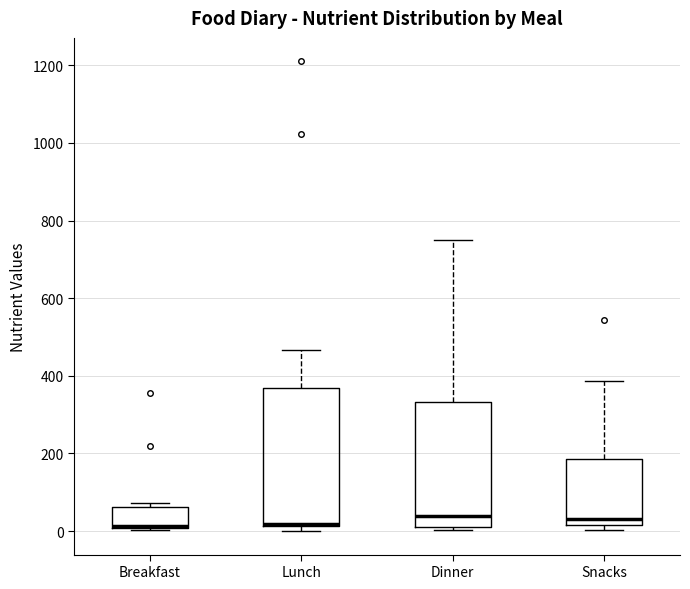

Reading left to right, read every box against the y-axis: the position of its median line, the range the box covers, and the ends of its whiskers. The values are not printed on the chart, so give them approximately, as read against the axis.

Breakfast: median 20, box 0 to 60, whiskers 0 to 80
Lunch: median 20 (drawn on the box's lower edge), box 20 to 360, whiskers 0 to 460
Dinner: median 40, box 0 to 340, whiskers 0 (just below the box's lower edge) to 760
Snacks: median 40, box 20 to 180, whiskers 0 to 380